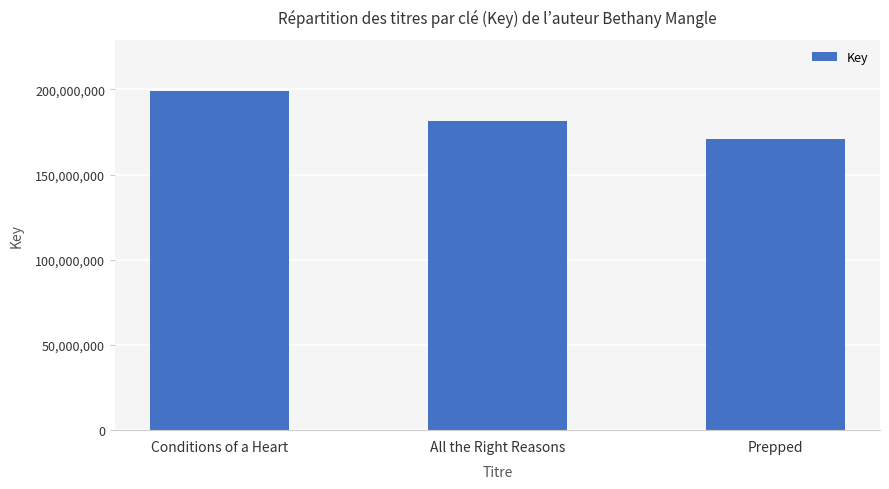

List the labels in order of value, smallest first.

Prepped, All the Right Reasons, Conditions of a Heart